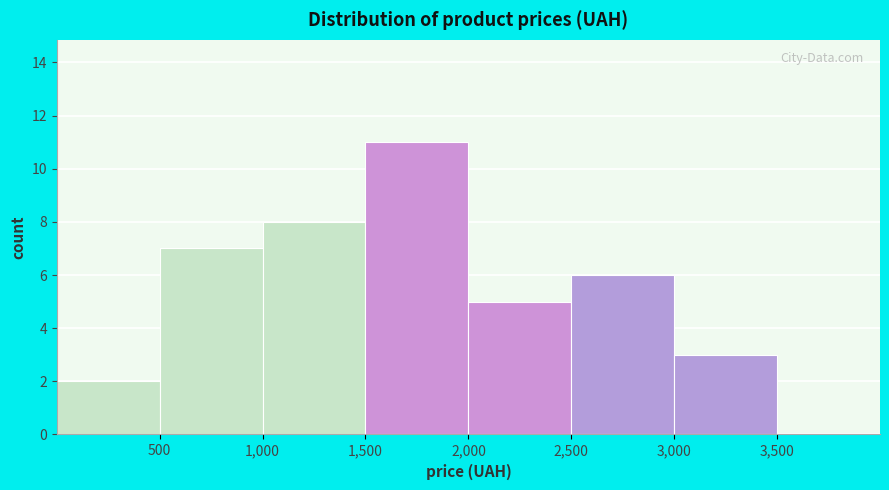

Reading left to right, transcribe this chart: for each bar, give the range it covers on the x-axis and its height. The values are not printed on the chart, so give them approximately, as read against the axis.

0 to 500: 2
500 to 1000: 7
1000 to 1500: 8
1500 to 2000: 11
2000 to 2500: 5
2500 to 3000: 6
3000 to 3500: 3
3500 to 4000: 0